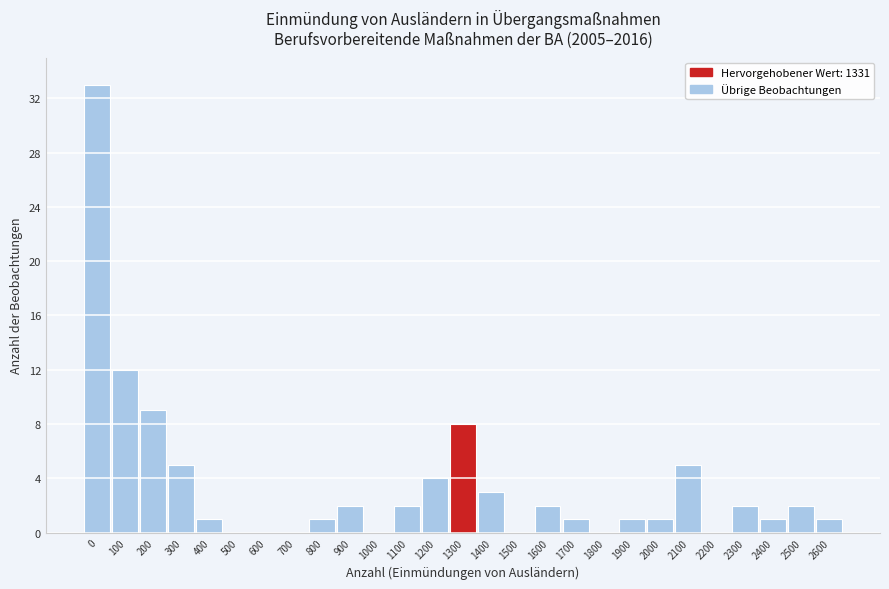

Reading left to right, transcribe all the data shown in this chart.

0=33	100=12	200=9	300=5	400=1	500=0	600=0	700=0	800=1	900=2	1000=0	1100=2	1200=4	1300=8	1400=3	1500=0	1600=2	1700=1	1800=0	1900=1	2000=1	2100=5	2200=0	2300=2	2400=1	2500=2	2600=1